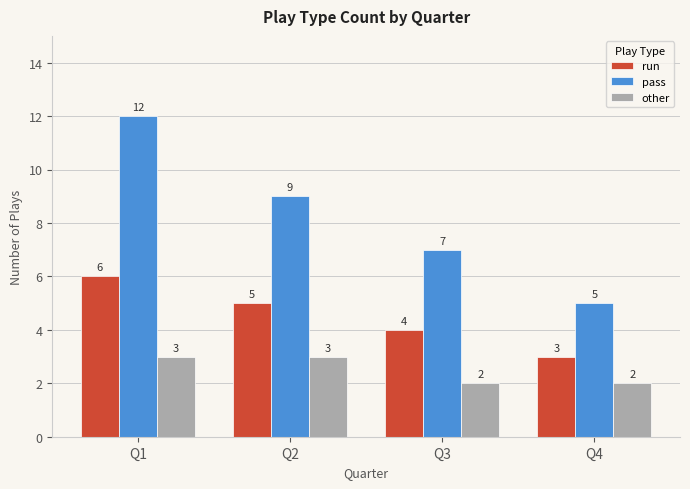

At how many categories does at least one series exceed 4?

4